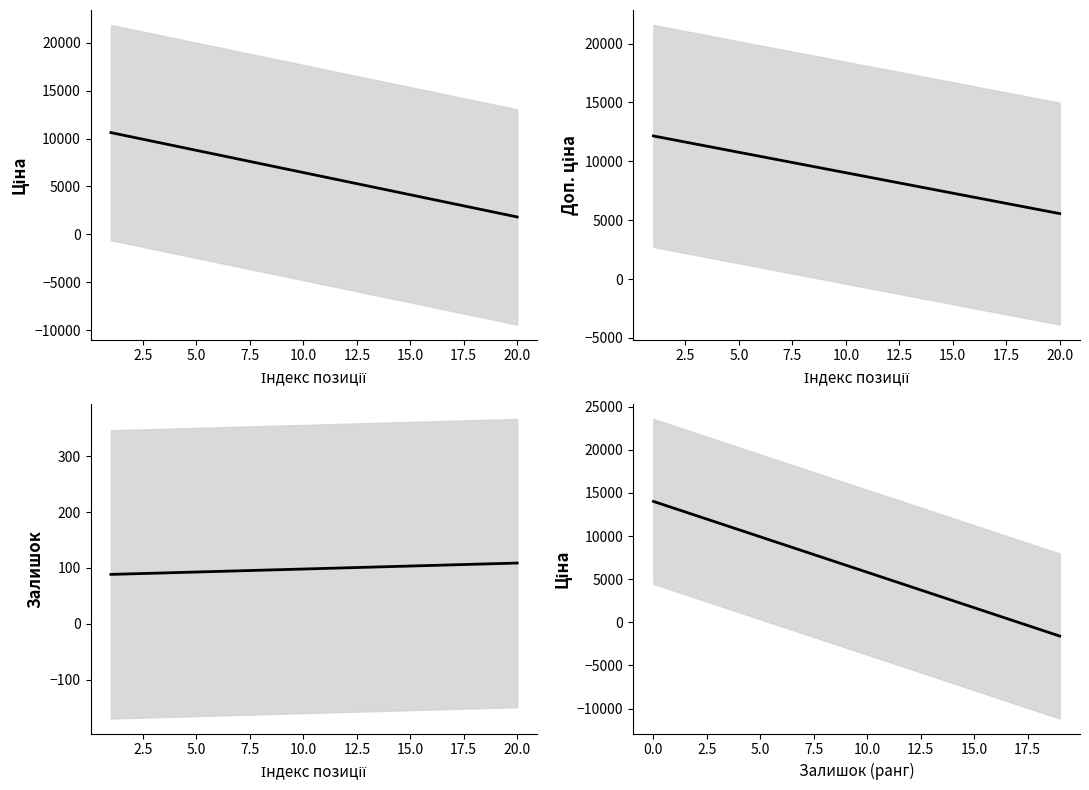

Read the Залишок value at 7.5.

91.7